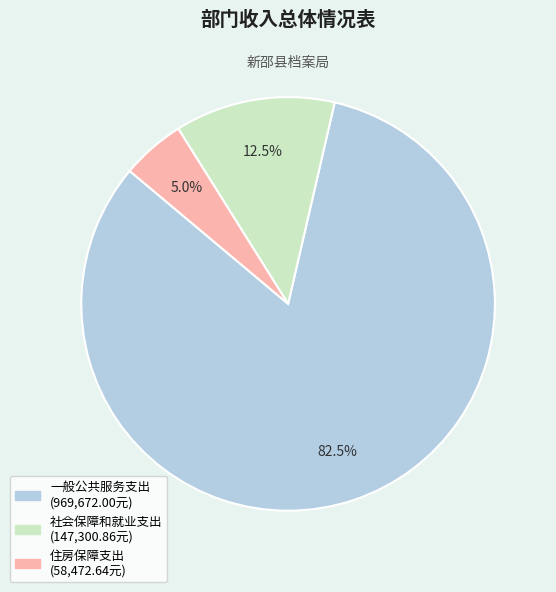

Rank the categories by value from highest to lowest.

一般公共服务支出, 社会保障和就业支出, 住房保障支出